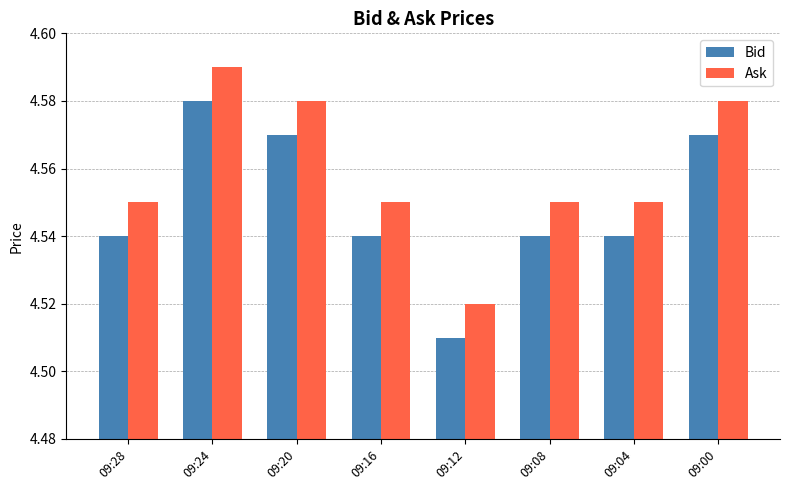

The value of Bid at 09:08 is 6.4. True or false?

False